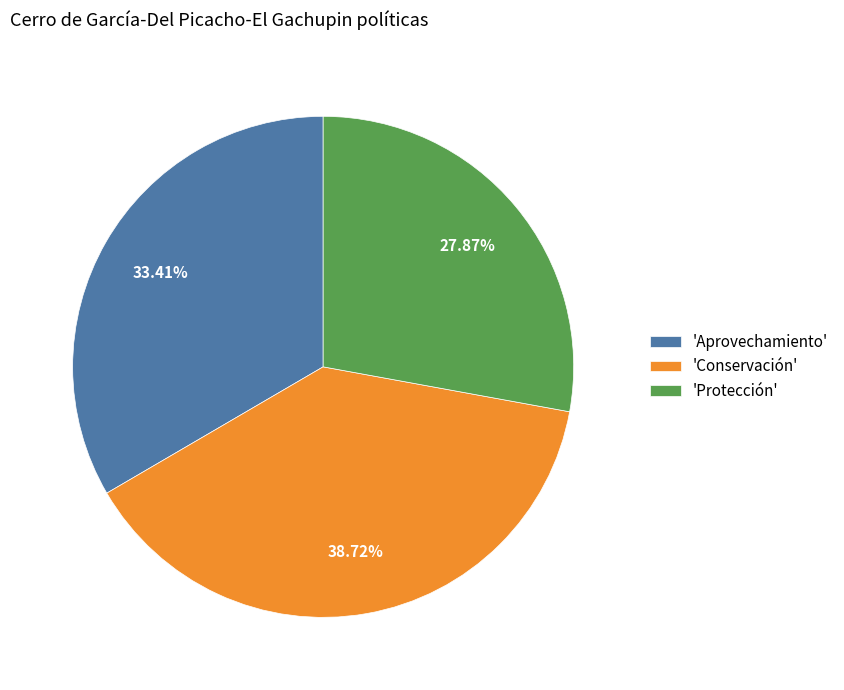

Which category has the biggest portion of the pie?

'Conservación'